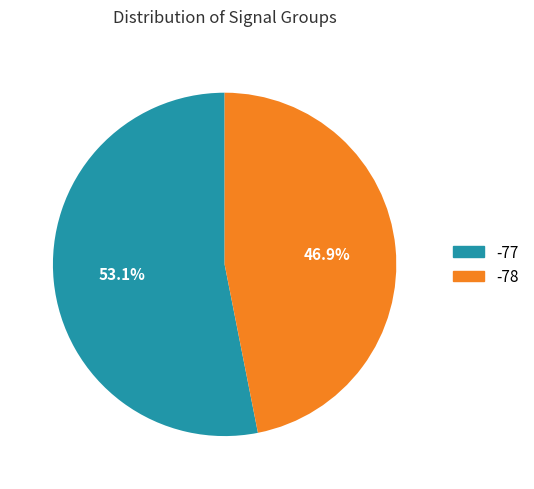

Is there any slice that represents more than half of the pie?

Yes